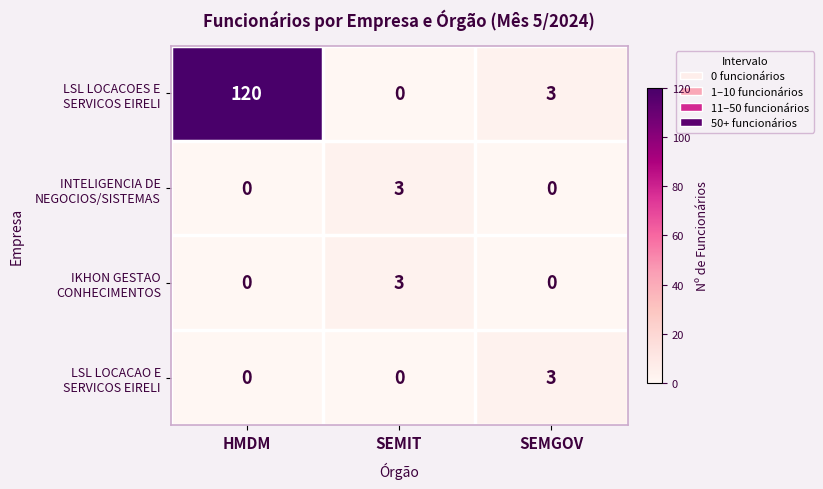

What is the spread (max minus min) of values at SEMIT?

3